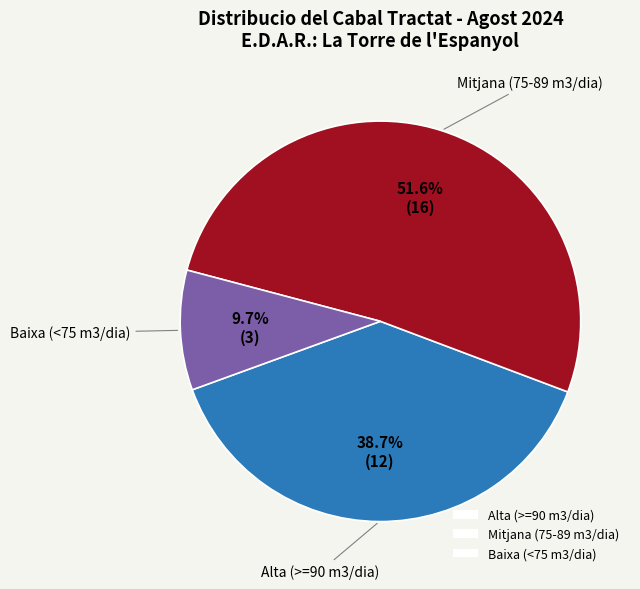

What percentage do Baixa (<75 m3/dia) and Mitjana (75-89 m3/dia) together represent?

61.3%